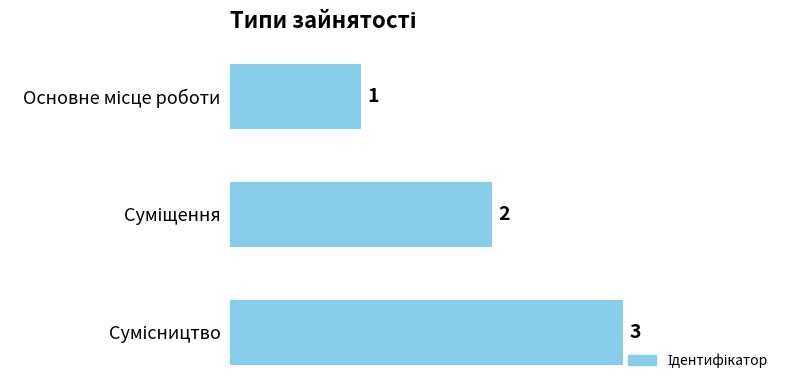

What is the value of the 2nd bar from the top?

2